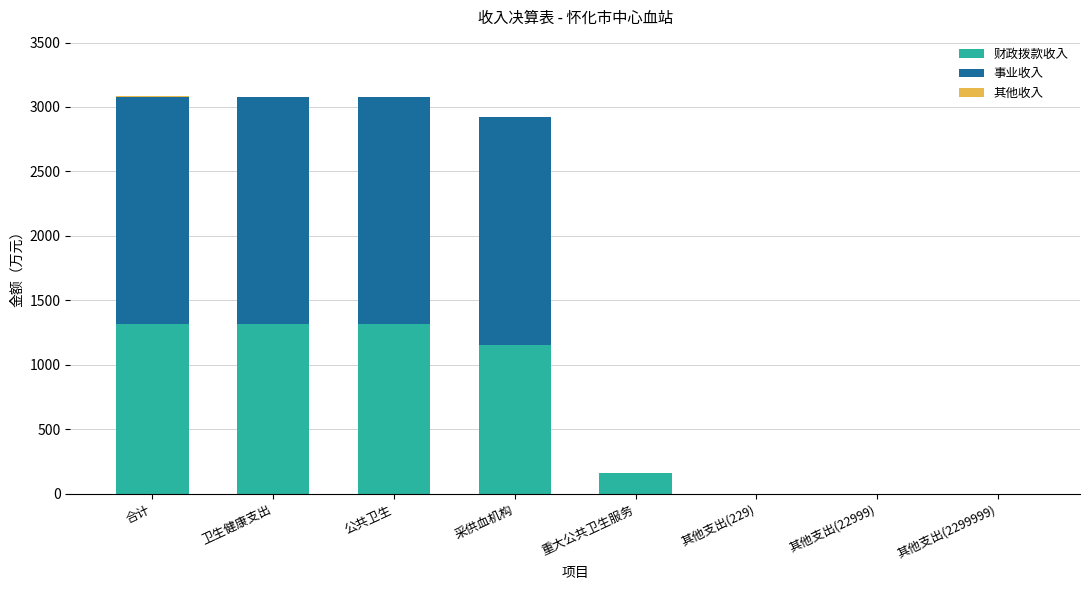

The value of 财政拨款收入 at 其他支出(22999) is 0.0. True or false?

True